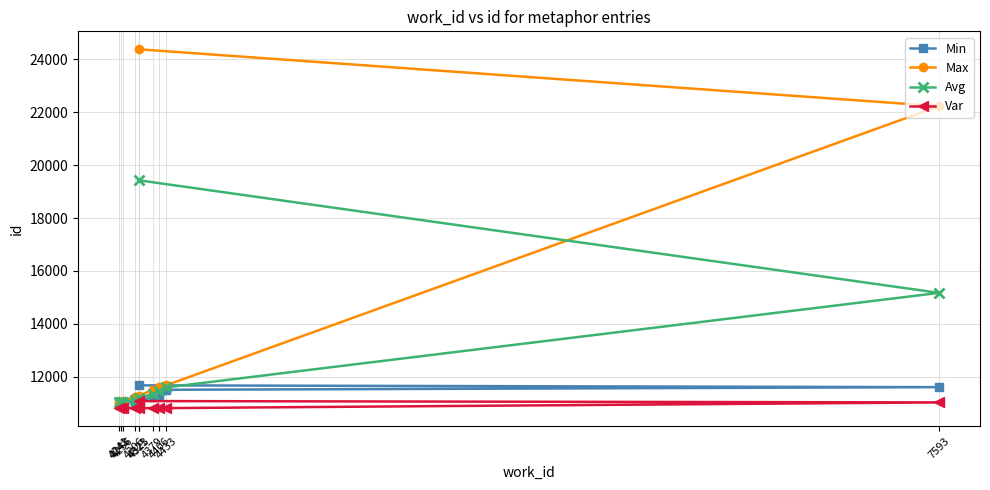

What is the highest value of the Var series?

11079.3